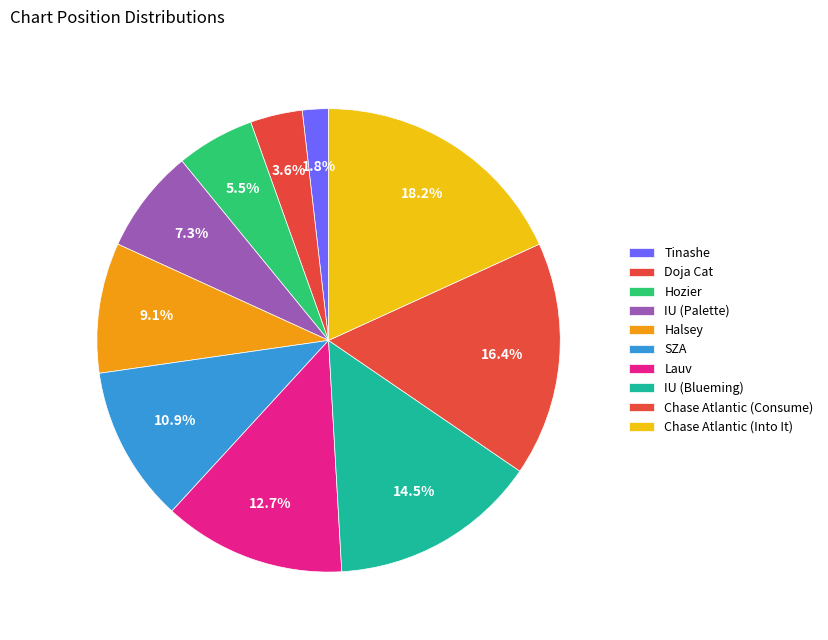

How many slices are in this pie chart?

10